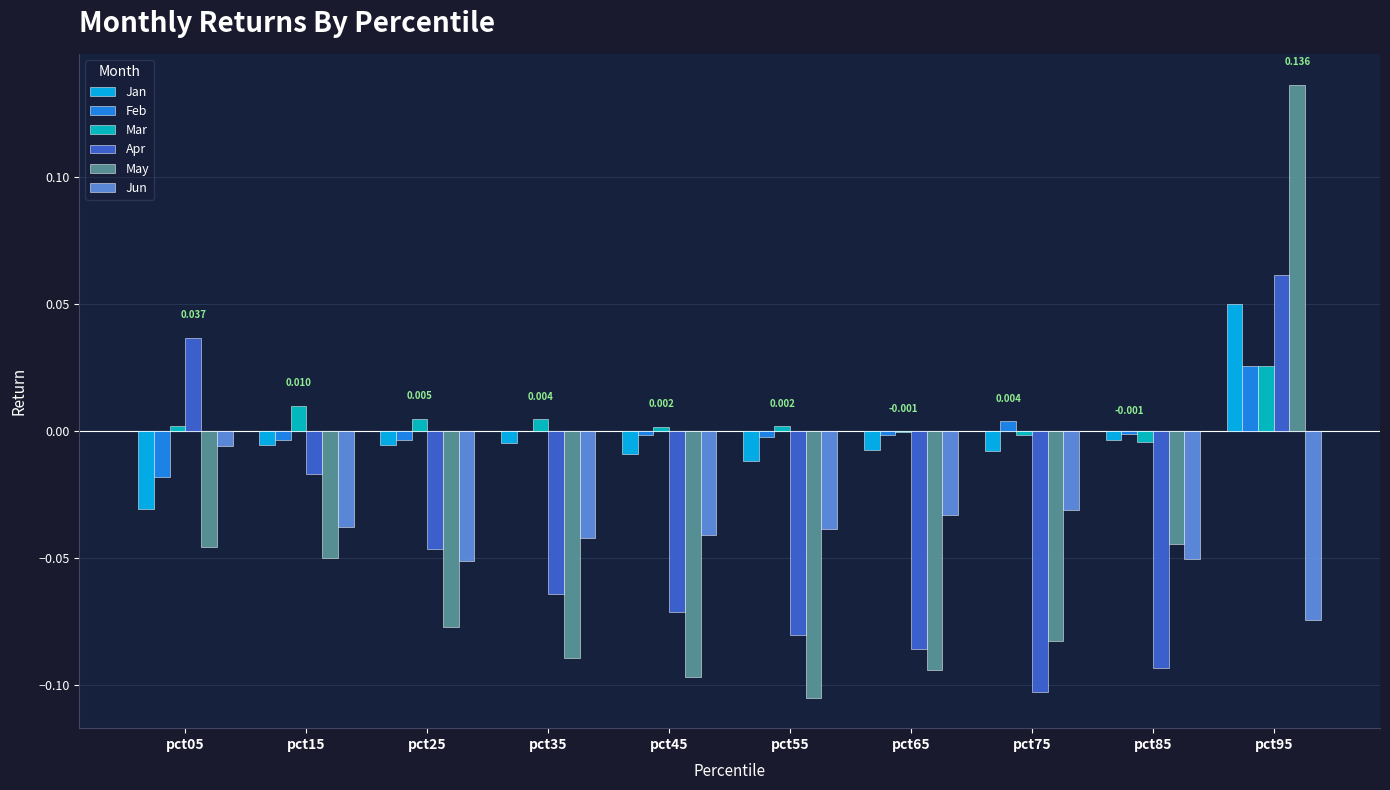

Which series has the largest range (max minus min)?

May